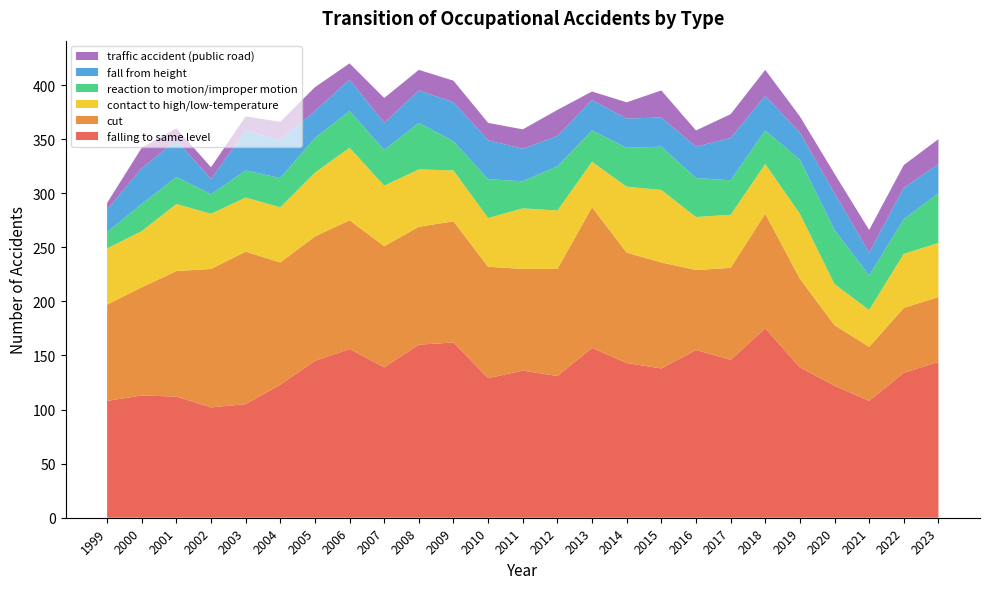

Reading left to right, what are all the values shown in this chart?

falling to same level: 1999=108	2000=113	2001=112	2002=102	2003=105	2004=123	2005=145	2006=156	2007=139	2008=160	2009=162	2010=129	2011=136	2012=131	2013=157	2014=143	2015=138	2016=155	2017=146	2018=175	2019=139	2020=122	2021=108	2022=134	2023=144
cut: 1999=89	2000=100	2001=116	2002=128	2003=141	2004=113	2005=115	2006=119	2007=112	2008=109	2009=112	2010=103	2011=94	2012=99	2013=130	2014=102	2015=98	2016=74	2017=85	2018=106	2019=82	2020=56	2021=50	2022=60	2023=60
contact to high/low-temperature: 1999=52	2000=52	2001=62	2002=51	2003=50	2004=51	2005=59	2006=67	2007=56	2008=53	2009=47	2010=45	2011=56	2012=54	2013=42	2014=61	2015=67	2016=49	2017=49	2018=46	2019=60	2020=38	2021=34	2022=50	2023=50
reaction to motion/improper motion: 1999=15	2000=25	2001=25	2002=18	2003=25	2004=27	2005=32	2006=34	2007=33	2008=43	2009=27	2010=36	2011=25	2012=41	2013=29	2014=36	2015=40	2016=36	2017=32	2018=31	2019=50	2020=50	2021=32	2022=32	2023=46
fall from height: 1999=21	2000=33	2001=34	2002=14	2003=37	2004=35	2005=25	2006=29	2007=25	2008=30	2009=36	2010=36	2011=30	2012=28	2013=28	2014=27	2015=27	2016=29	2017=39	2018=32	2019=25	2020=34	2021=21	2022=29	2023=27
traffic accident (public road): 1999=6	2000=19	2001=11	2002=11	2003=13	2004=17	2005=22	2006=15	2007=23	2008=19	2009=20	2010=16	2011=18	2012=24	2013=8	2014=15	2015=25	2016=15	2017=22	2018=24	2019=15	2020=18	2021=21	2022=21	2023=23